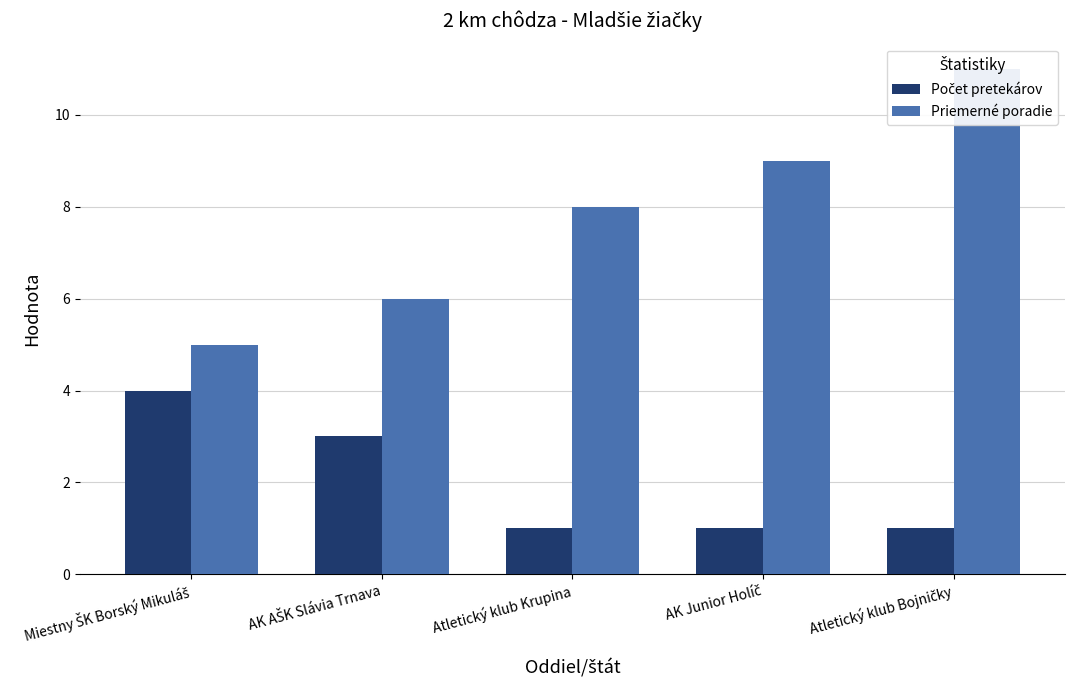

Rank the series by their average value, from lowest to highest.

Počet pretekárov, Priemerné poradie